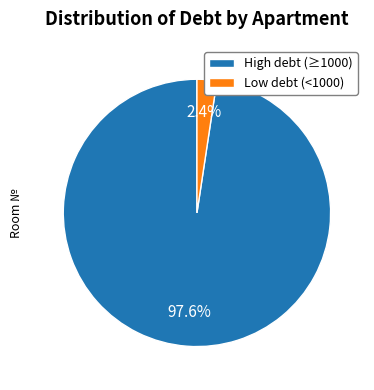

Combined, what portion of the pie is High debt (≥1000) and Low debt (<1000)?

100.0%